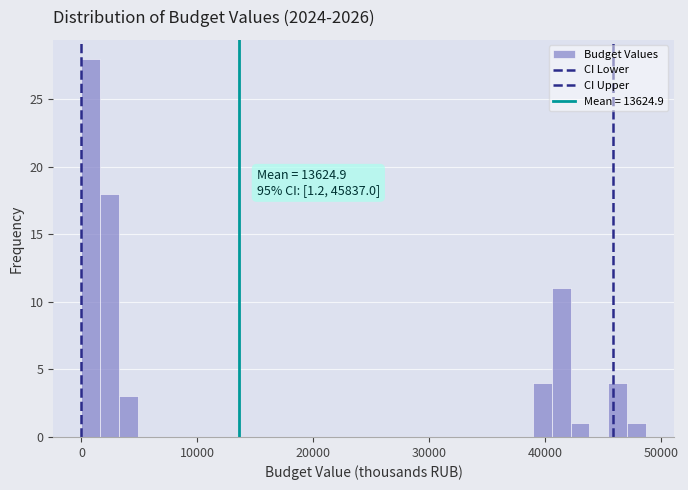

Around what value on the x-axis is the tallest bar? Give the approximate position of its centre, as read against the axis.

1000